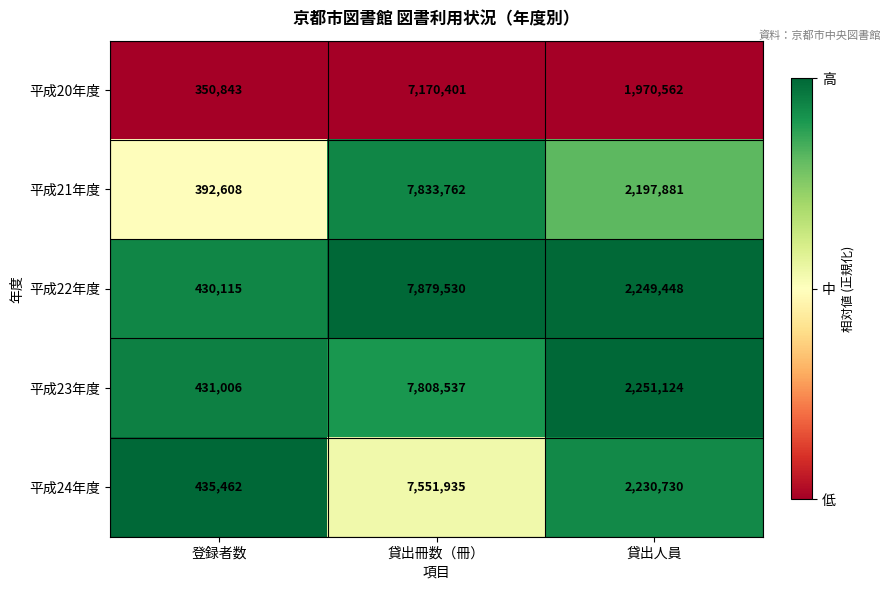

Which series has the widest spread of values?

平成22年度